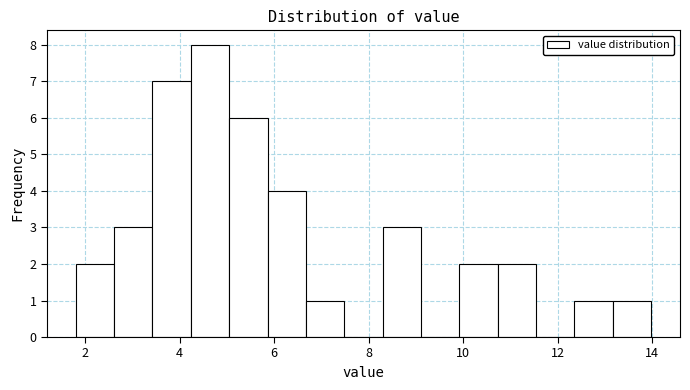

Over which range of the x-axis is the bar tallest?

4.2 to 5.0